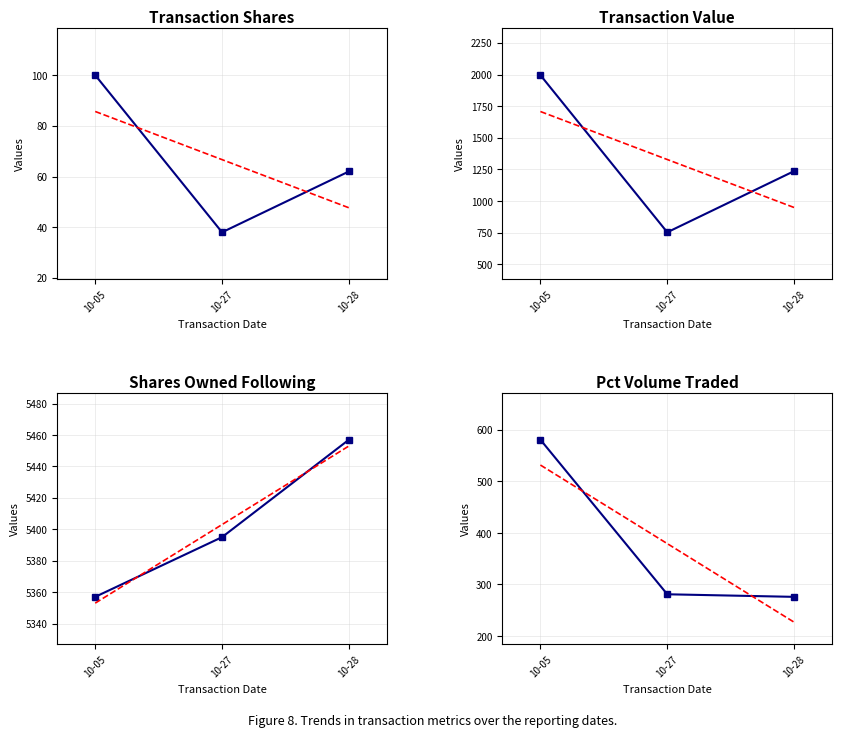

Reading left to right, what are all the values shown in this chart?

transactionShares: 10-05=100	10-27=38	10-28=62
transactionValue: 10-05=1995	10-27=754	10-28=1237
sharesOwnedFollowingTransaction: 10-05=5357	10-27=5395	10-28=5457
pctVolumeTraded: 10-05=581	10-27=281	10-28=276